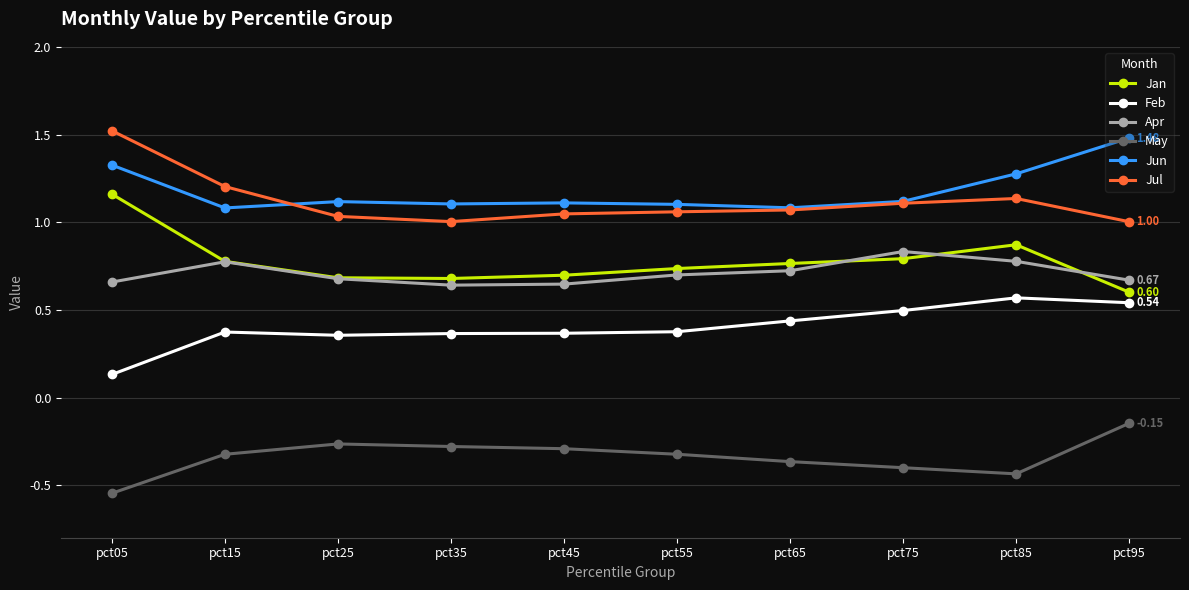

True or false: Jun has more than 0 interior local peaks.

True